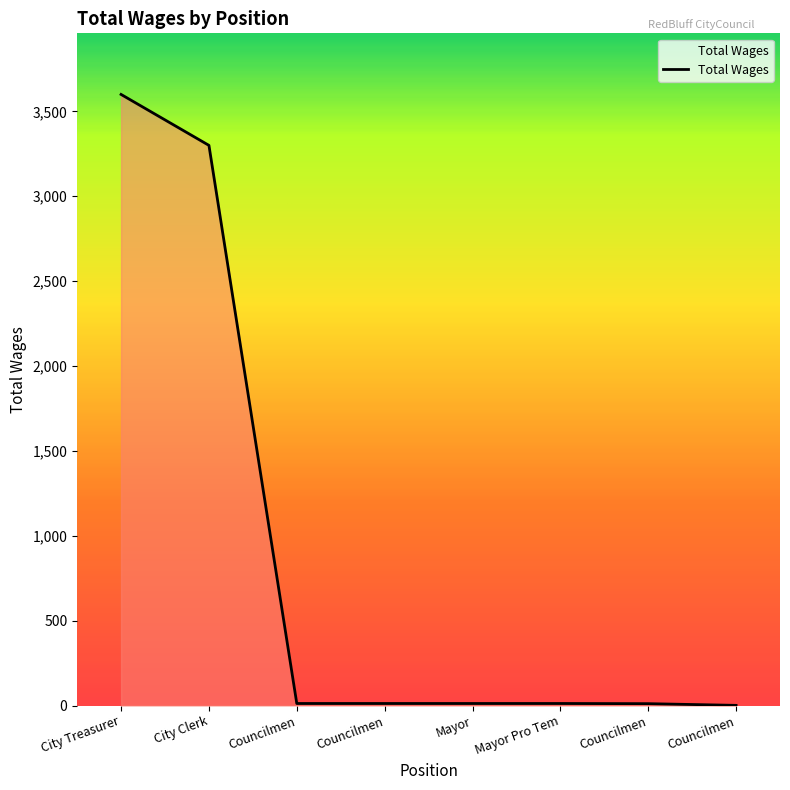

What is the difference between the values at Councilmen and Mayor Pro Tem?

1